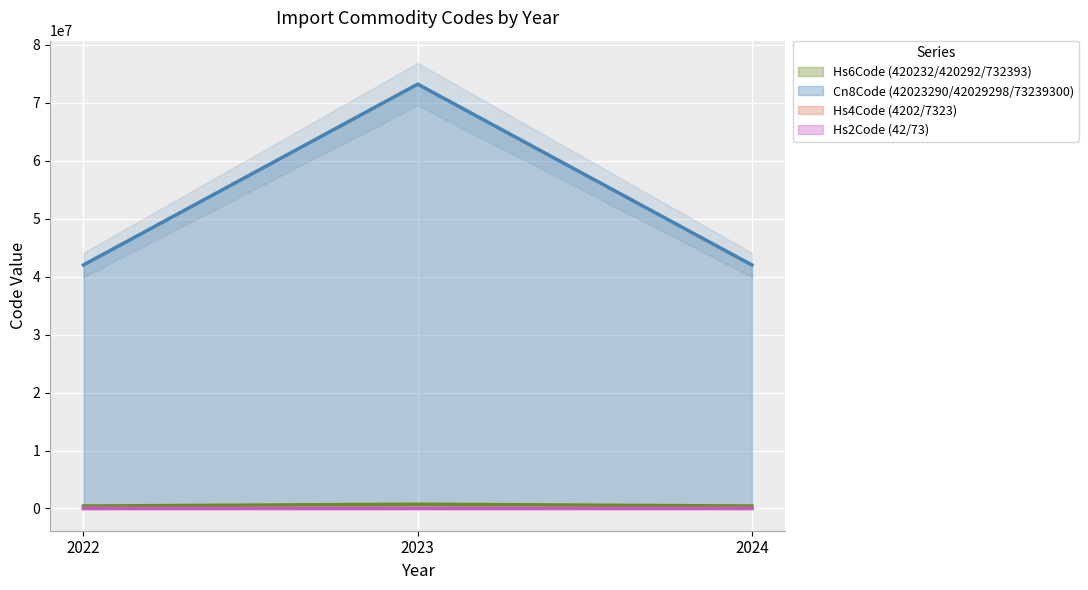

Rank the series at 2022 from lowest to highest value.

Hs2Code (42/73), Hs4Code (4202/7323), Hs6Code (420232/420292/732393), Cn8Code (42023290/42029298/73239300)